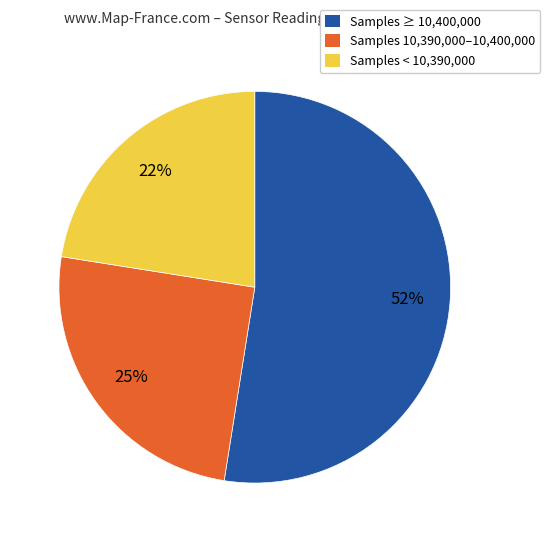

To the nearest percent, what is the average slice percentage?

33%